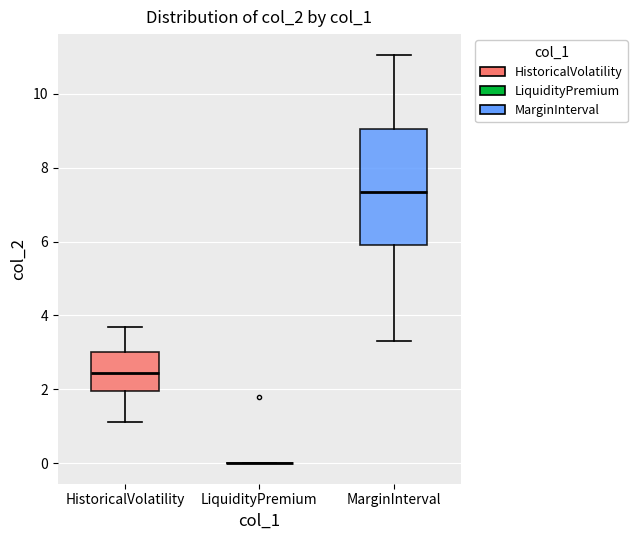

Reading left to right, read every box against the y-axis: the position of its median line, the range the box covers, and the ends of its whiskers. The values are not printed on the chart, so give them approximately, as read against the axis.

HistoricalVolatility: median 2.4, box 2.0 to 3.0, whiskers 1.2 to 3.6
LiquidityPremium: box collapsed to a line at 0.0, whiskers 0.0 to 0.0
MarginInterval: median 7.4, box 6.0 to 9.0, whiskers 3.4 to 11.0